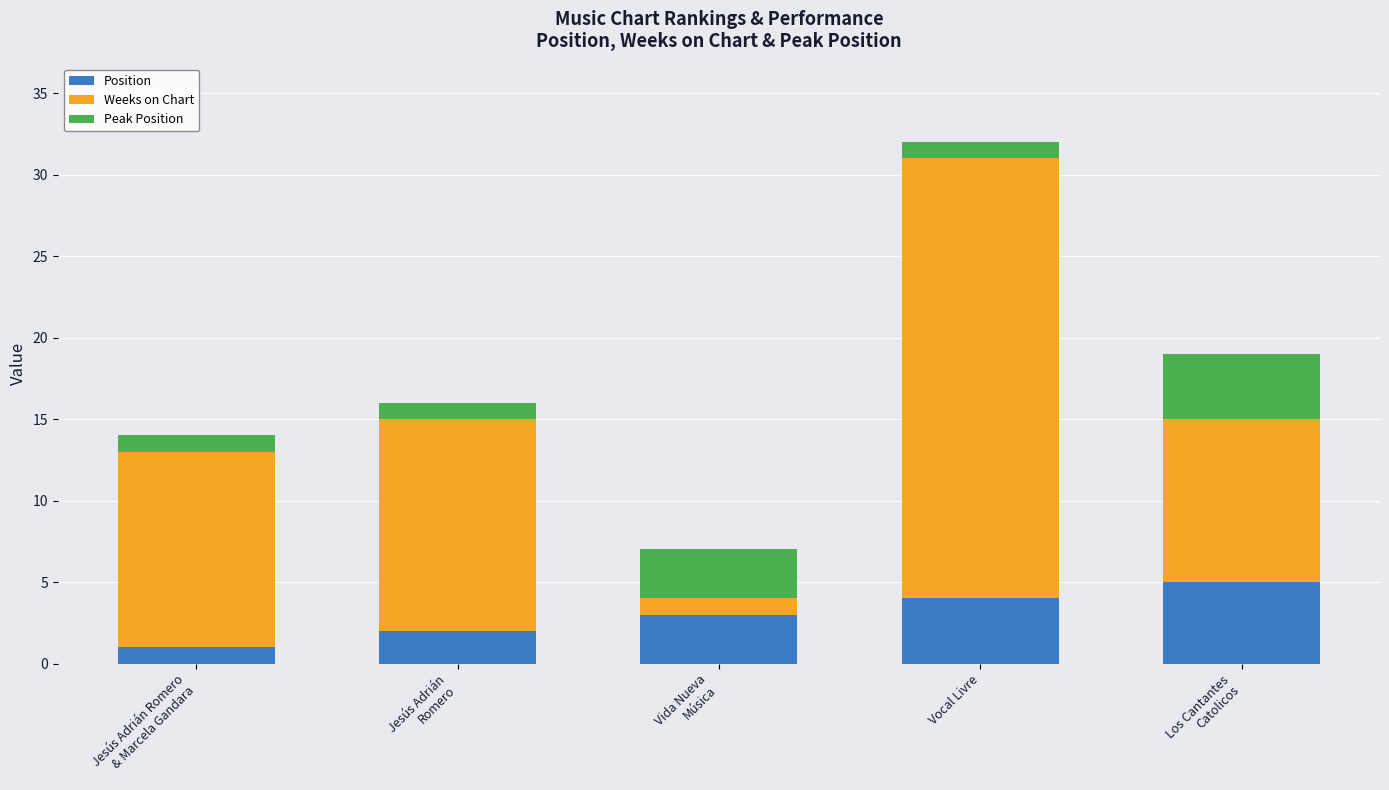

How many values in the Position series are below 3?

2